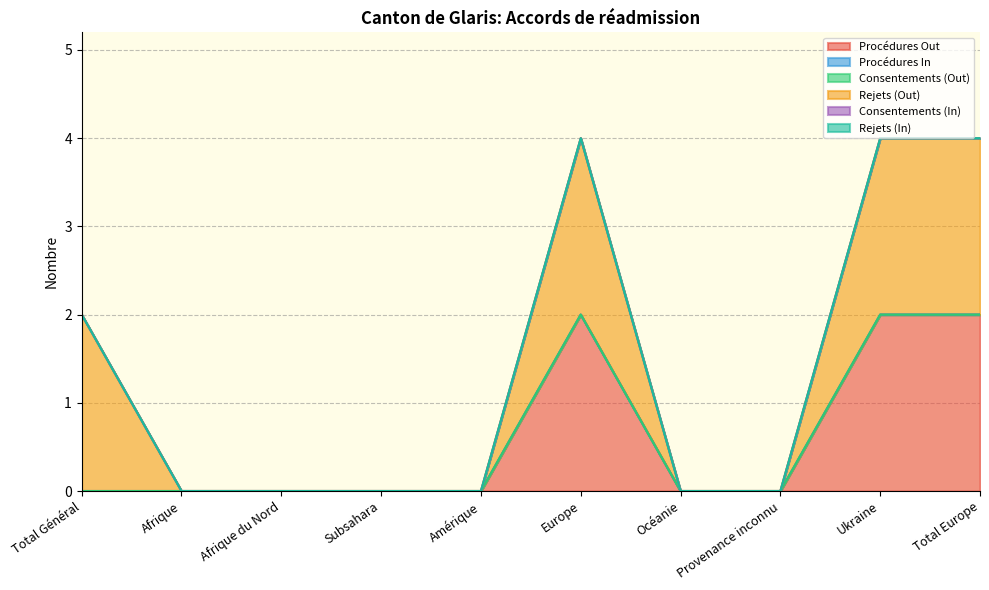

Which series has the widest spread of values?

Procédures Out